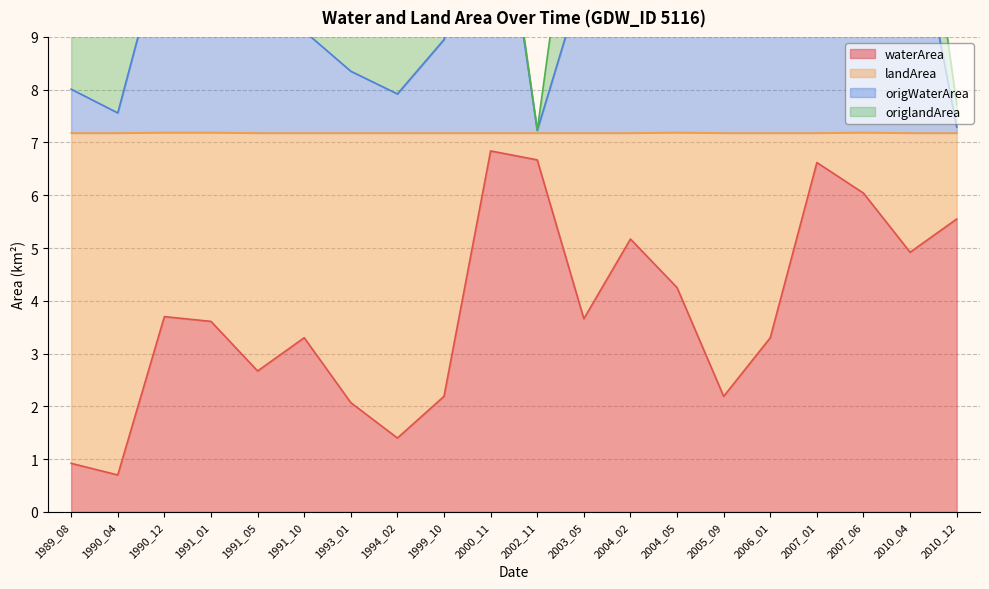

What is the maximum value for waterArea?

6.8